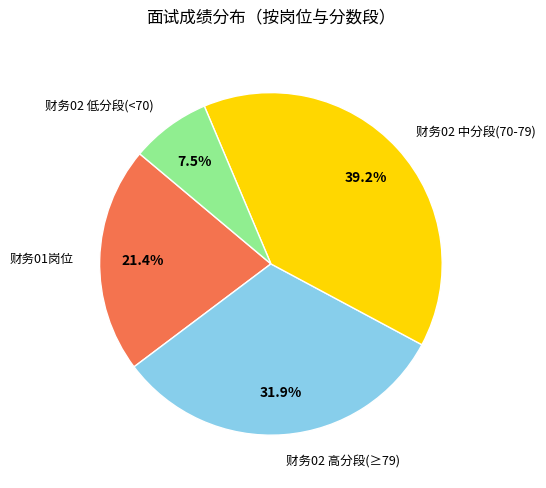

Which slice is the smallest?

财务02 低分段(<70)